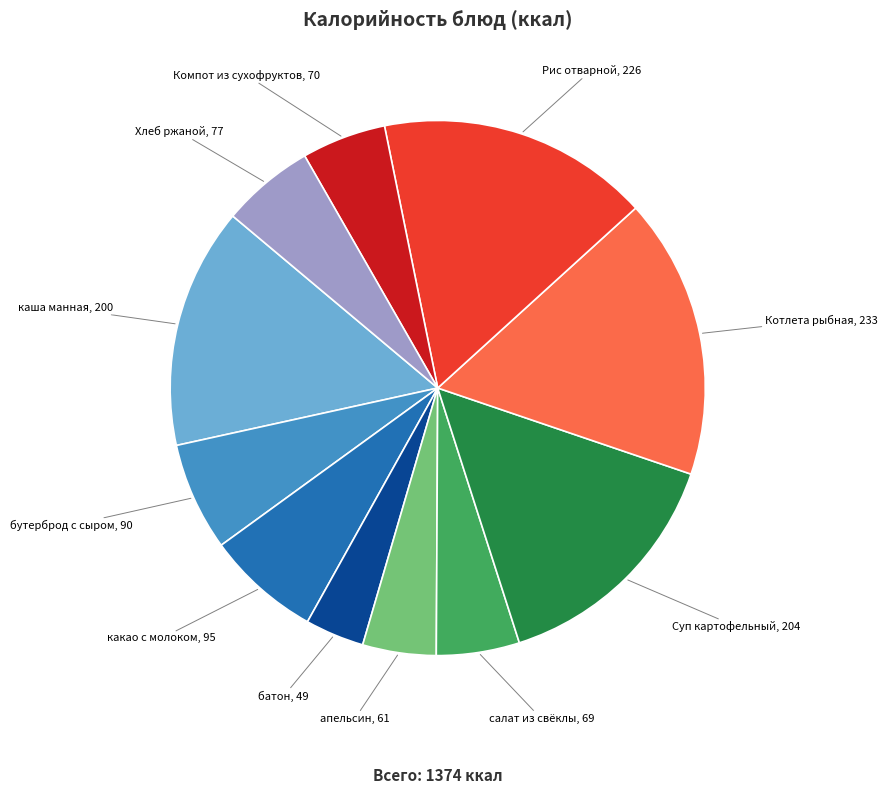

Is it true that апельсин, 61 is 13% of the pie?

False